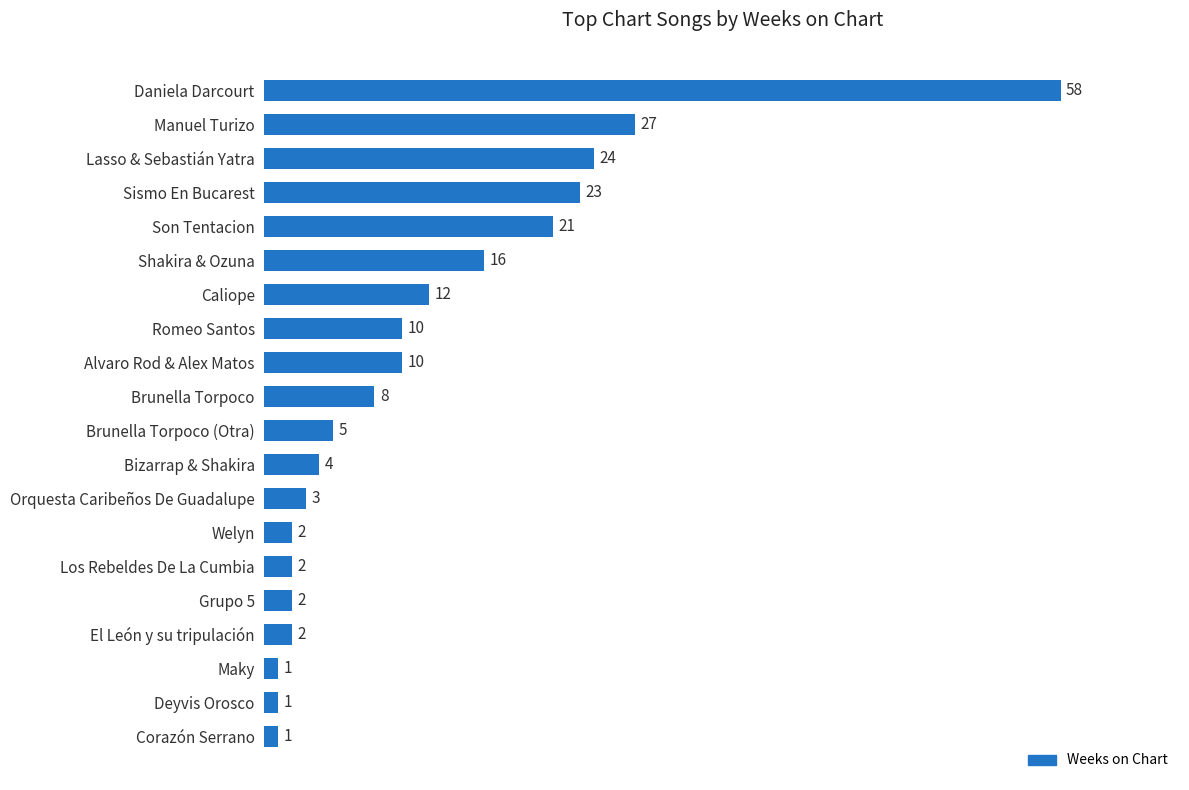

Is it true that the value at Maky is 1?

True